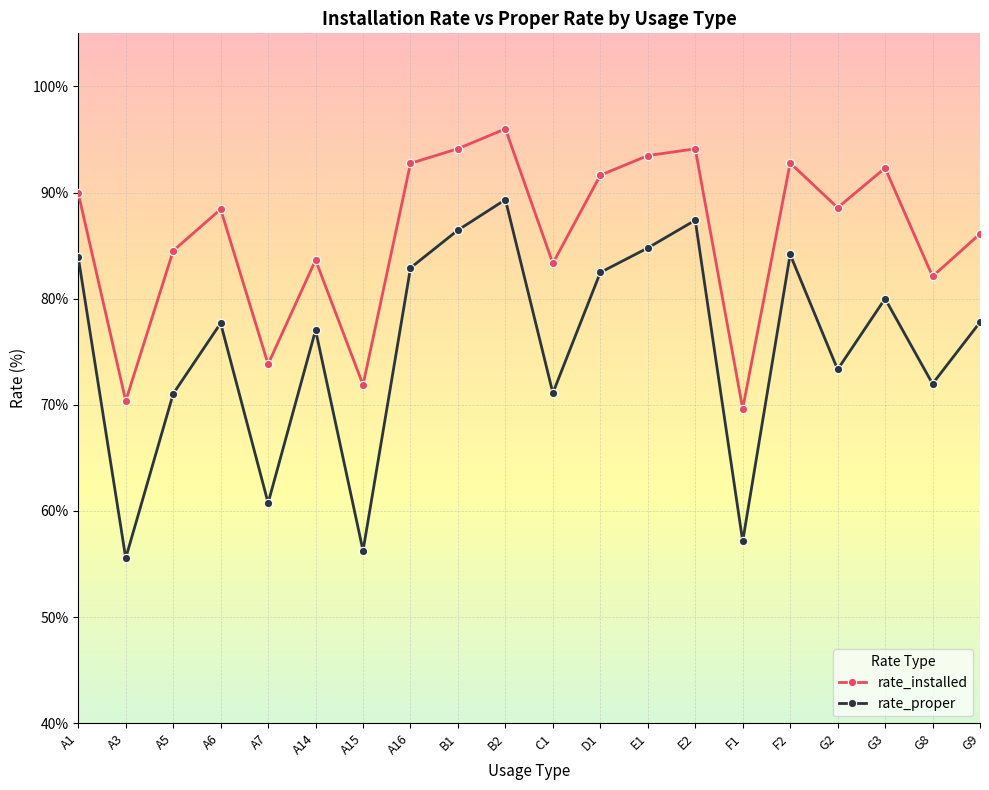

Which series has the widest spread of values?

rate_proper